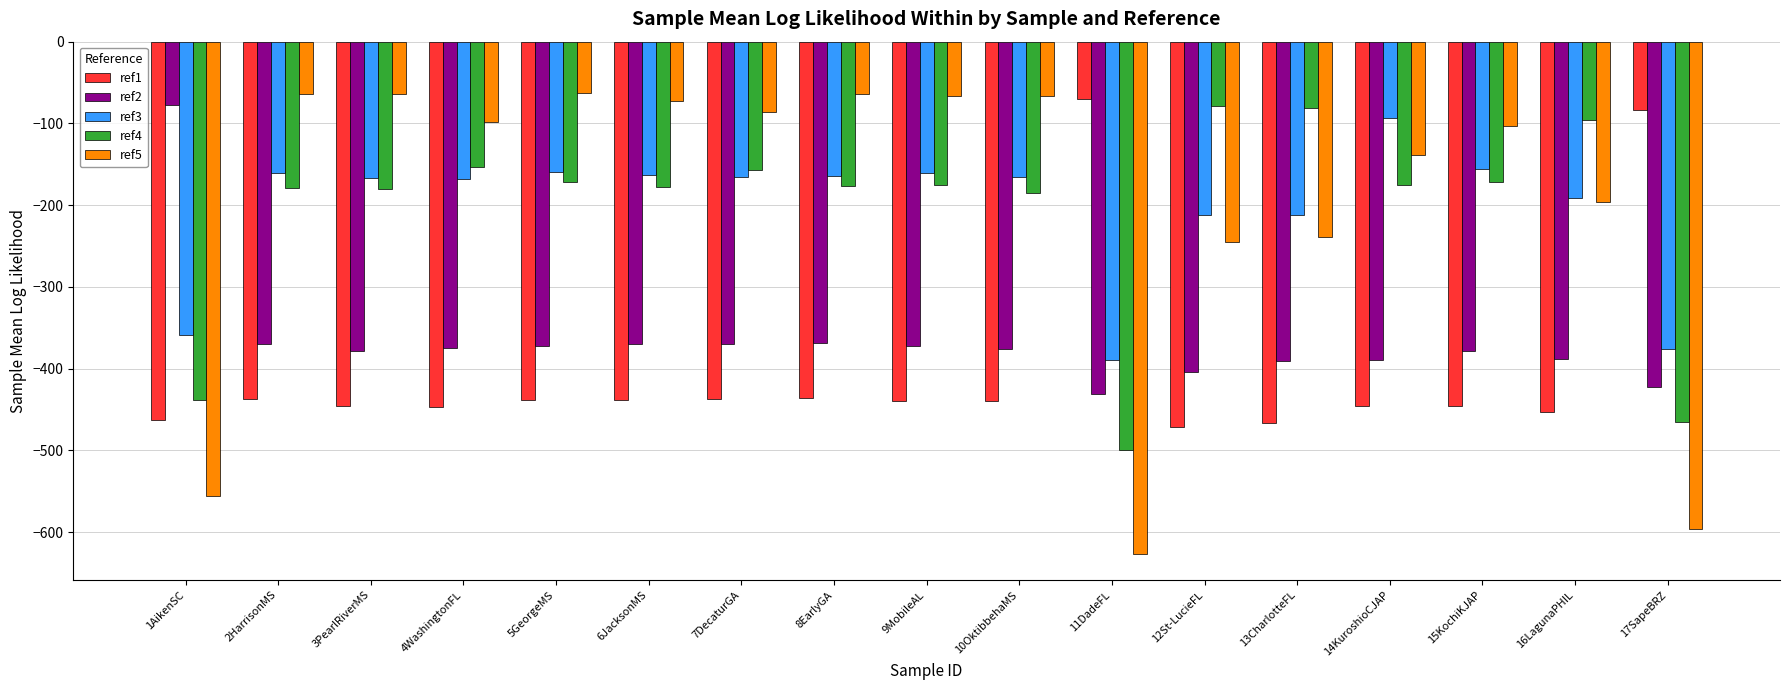

What is the sum of the ref5 values at 9MobileAL and 2HarrisonMS?

-130.2